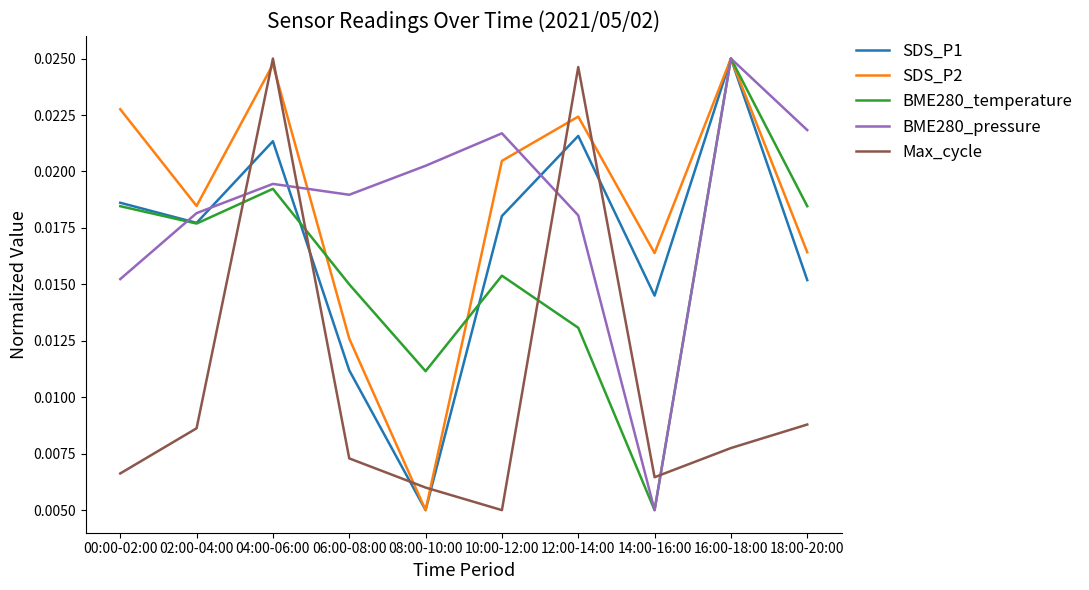

What is the sum of all BME280_pressure values?

0.2